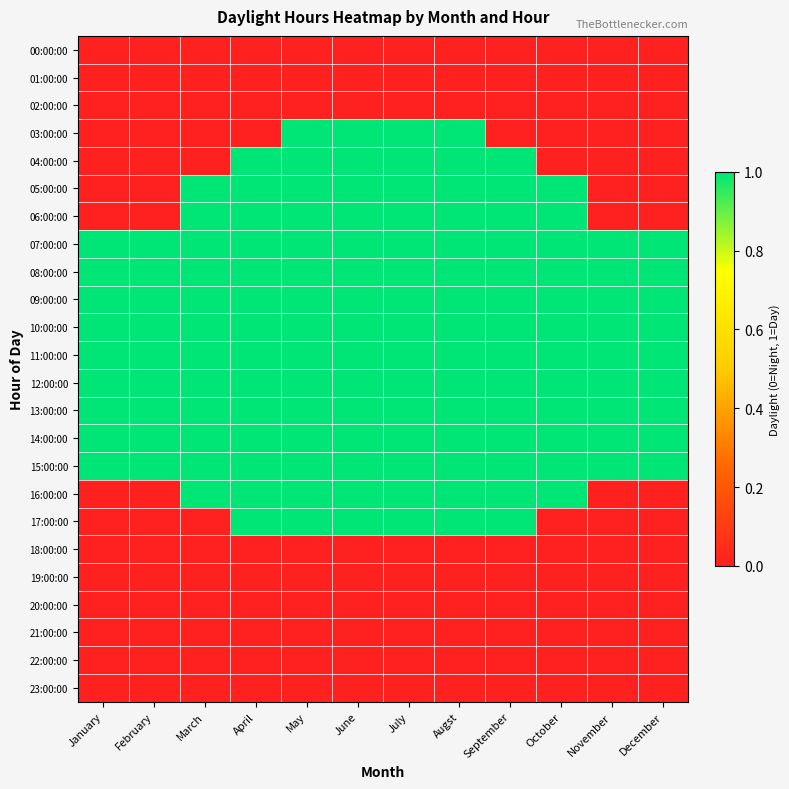

What is the spread (max minus min) of values at March?

1